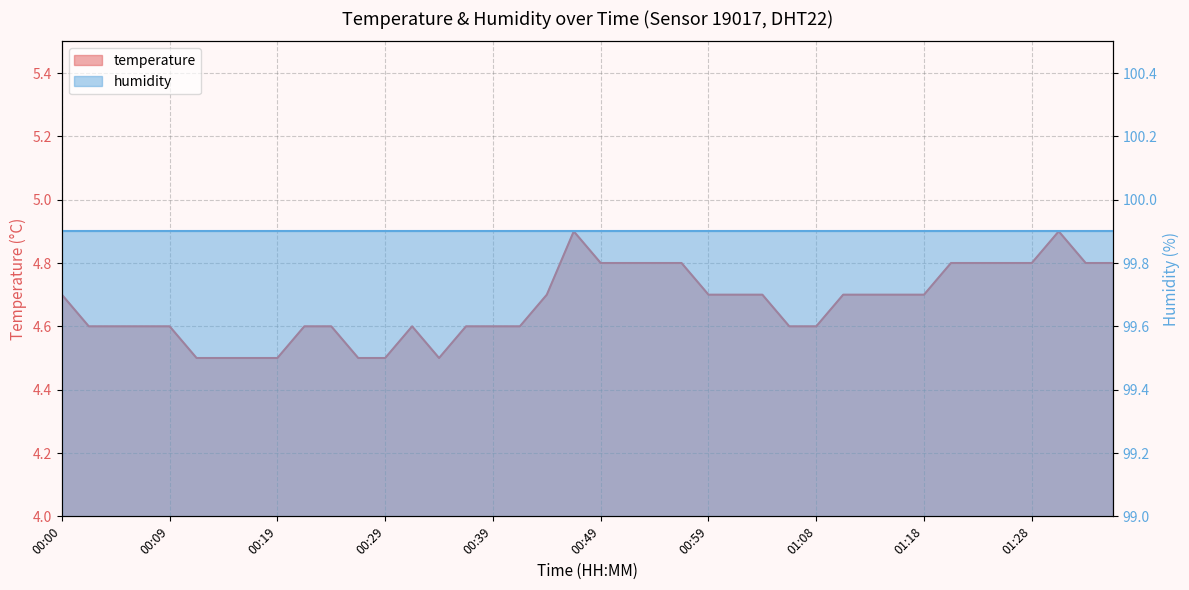

Reading left to right, extract all data points from this chart.

4.7	4.6	4.6	4.6	4.6	4.5	4.5	4.5	4.5	4.6	4.6	4.5	4.5	4.6	4.5	4.6	4.6	4.6	4.7	4.9	4.8	4.8	4.8	4.8	4.7	4.7	4.7	4.6	4.6	4.7	4.7	4.7	4.7	4.8	4.8	4.8	4.8	4.9	4.8	4.8